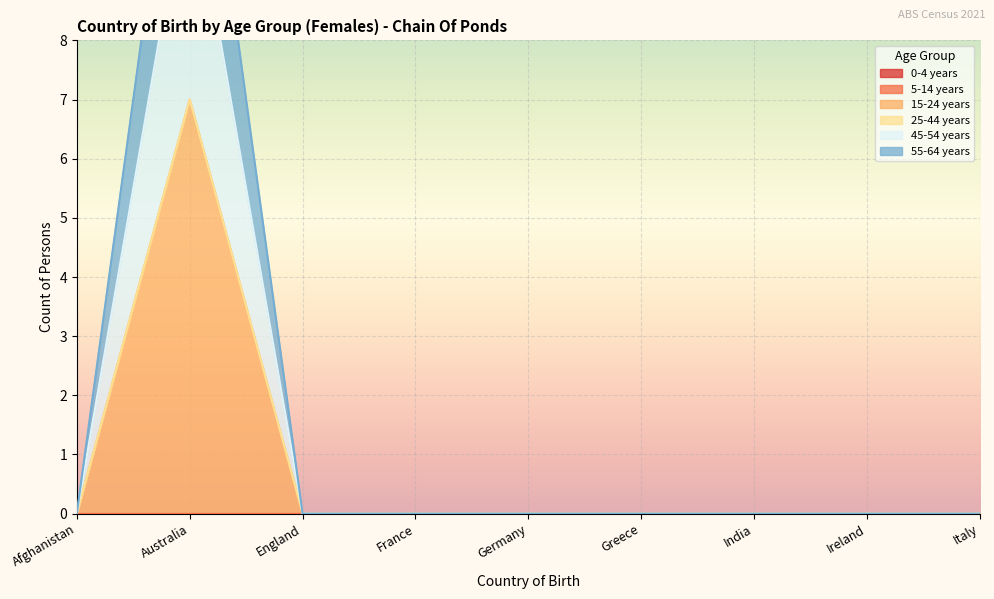

True or false: 15-24 years and 45-54 years intersect in this chart.

False